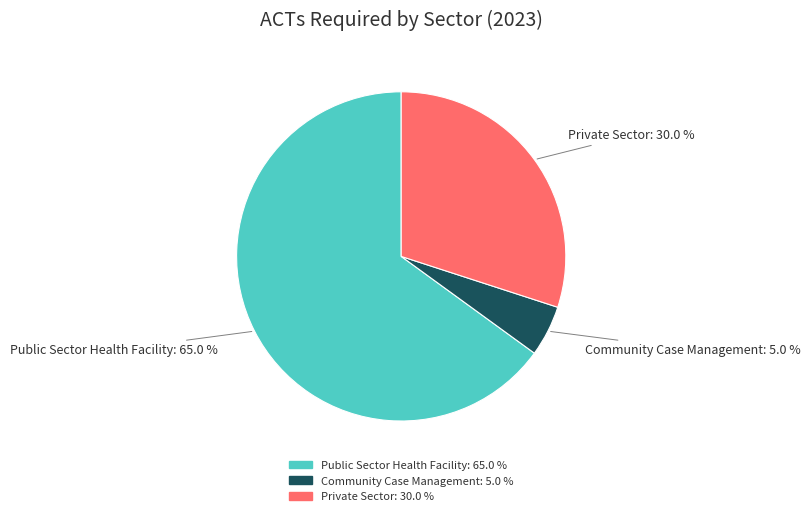

Count the number of slices in the pie.

3